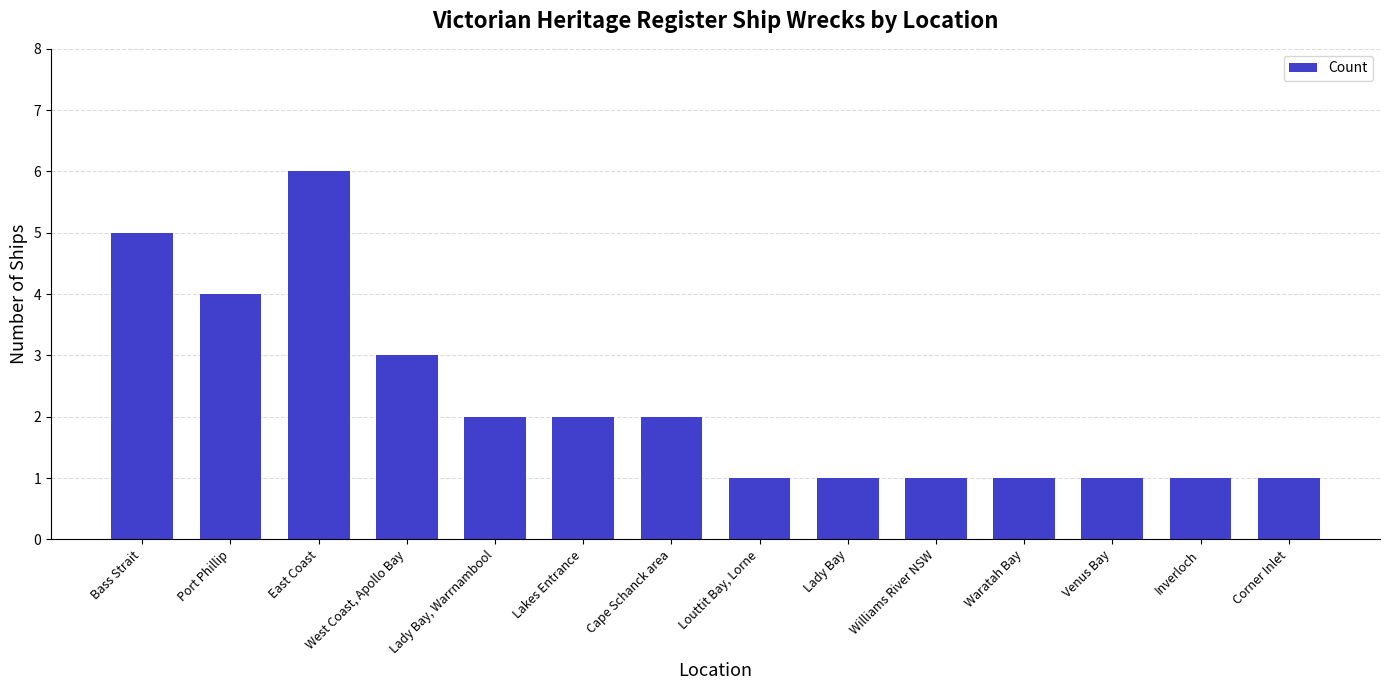

What is the sum of all values?

31